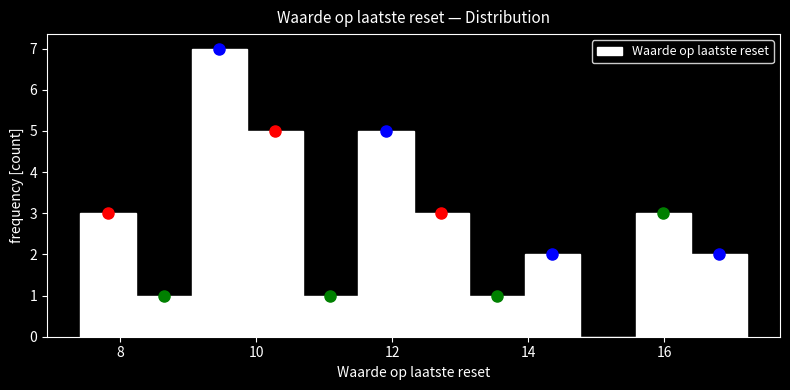

What is the height of the bar covering 14.0 to 14.8 on the x-axis? Neither the bar edges nor the heights are printed on the chart, so give them approximately, as read against the axes.

2